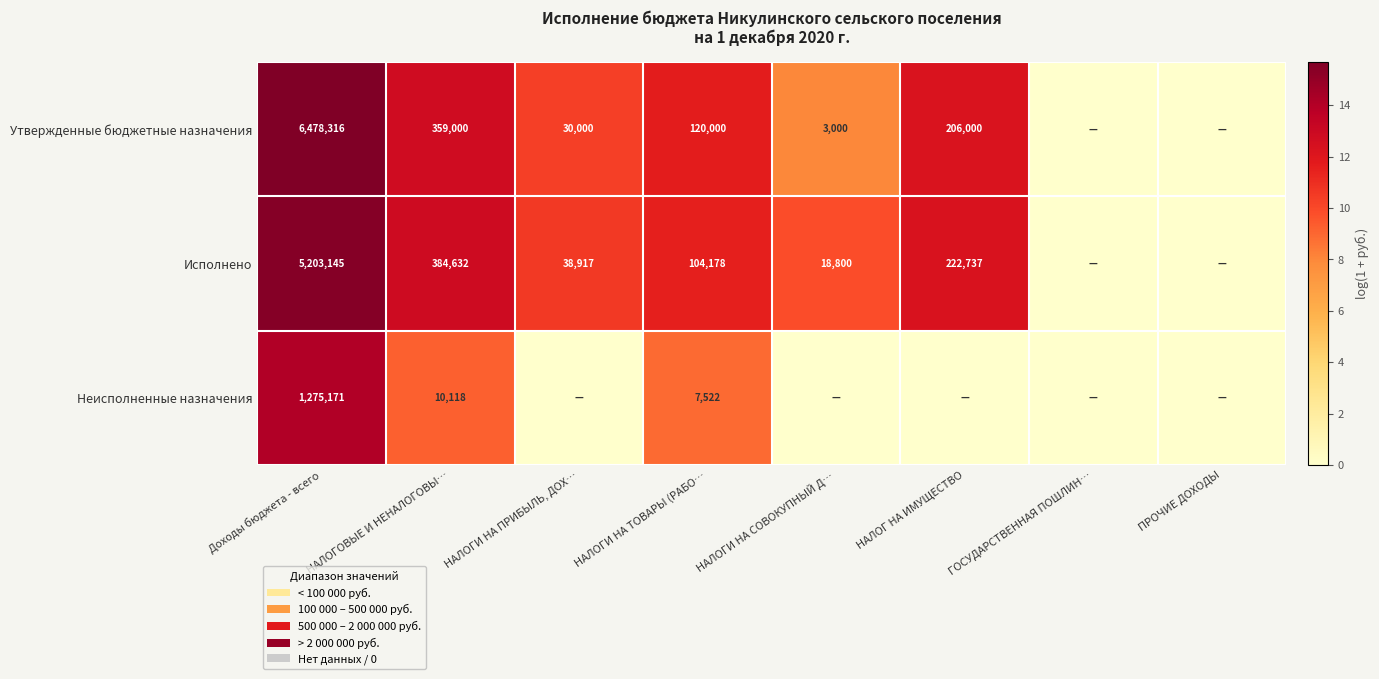

Count the number of data series in this chart.

3